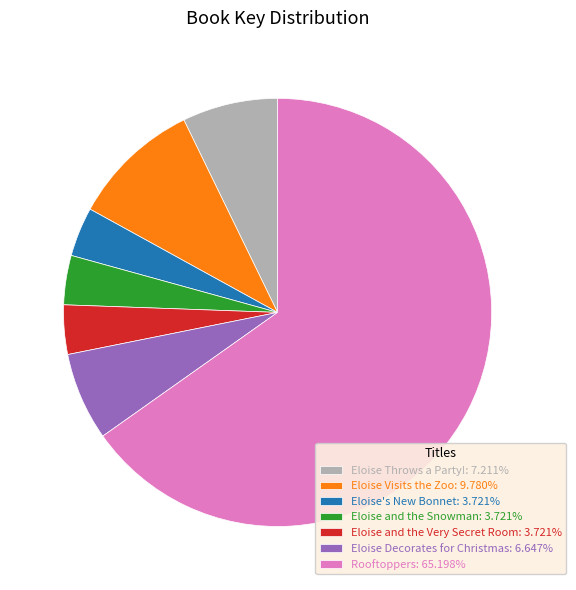

What is the ratio of the value at Eloise and the Snowman: 3.721% to the value at Eloise Visits the Zoo: 9.780%?

0.4